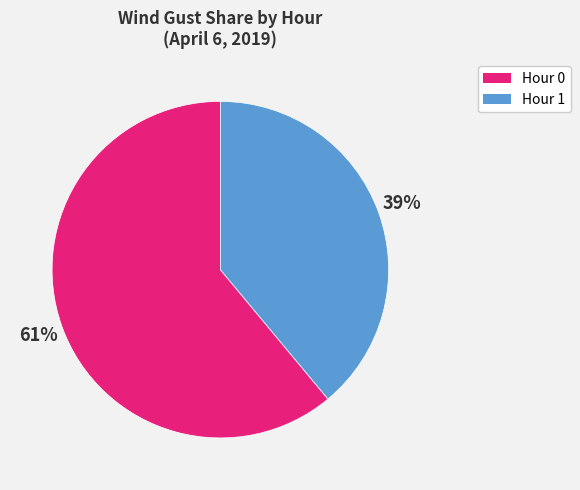

Does any single category account for the majority?

Yes